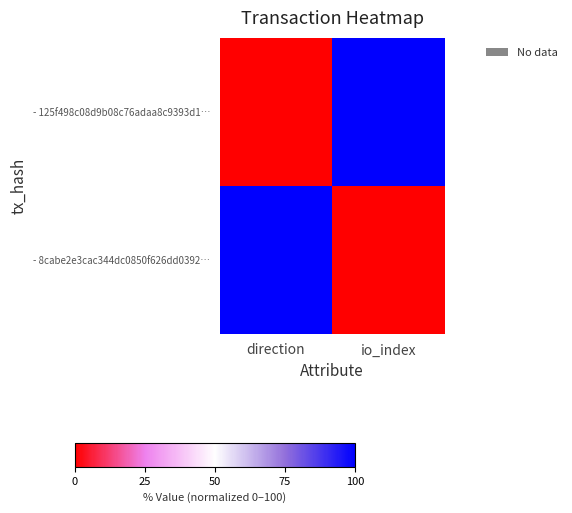

What is the total value across all series at io_index?

100